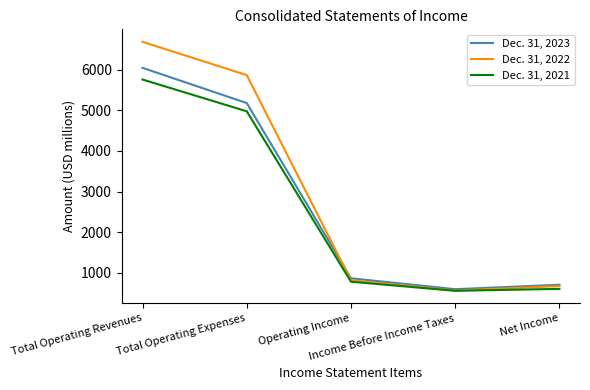

Which series has the largest total across all categories?

Dec. 31, 2022